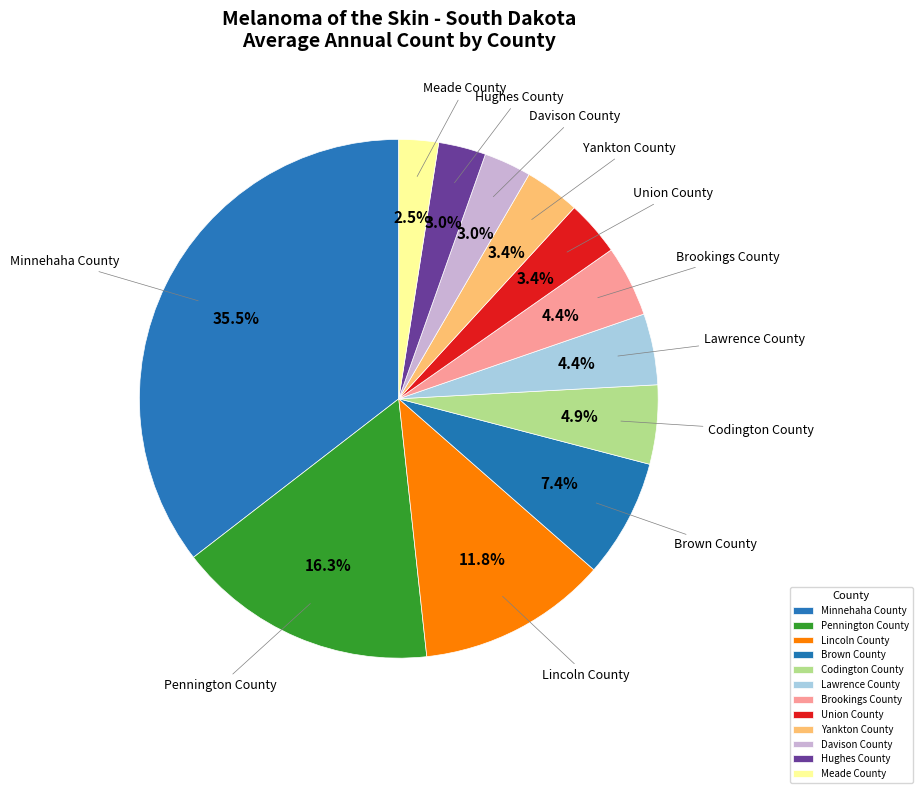

Do Pennington County and Meade County together represent more than half of the pie?

No